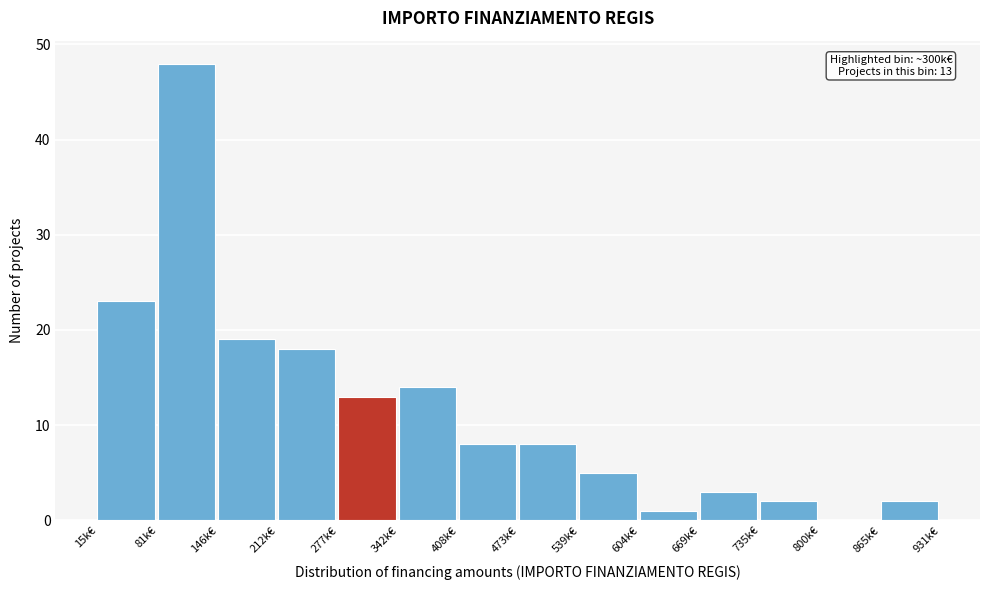

Reading left to right, what are all the values shown in this chart?

15k€=23	81k€=48	146k€=19	212k€=18	277k€=13	342k€=14	408k€=8	473k€=8	539k€=5	604k€=1	669k€=3	735k€=2	800k€=0	865k€=2